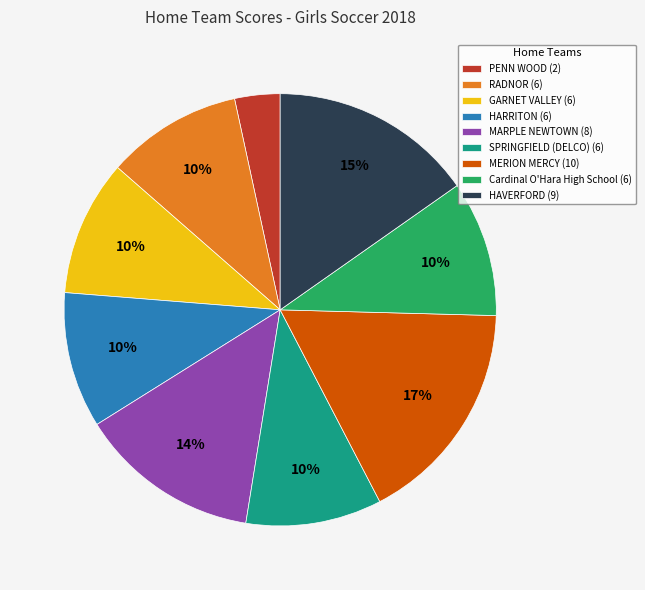

To the nearest percent, what is the difference between the largest and smallest slice percentages?

14%